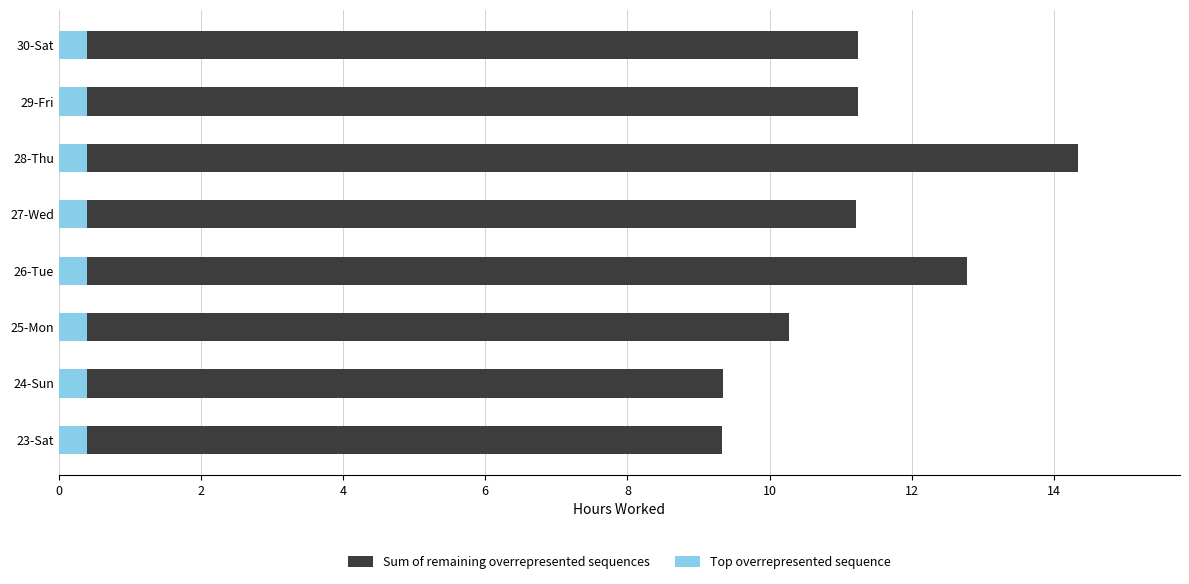

What is the total value across all series at 27-Wed?

11.2